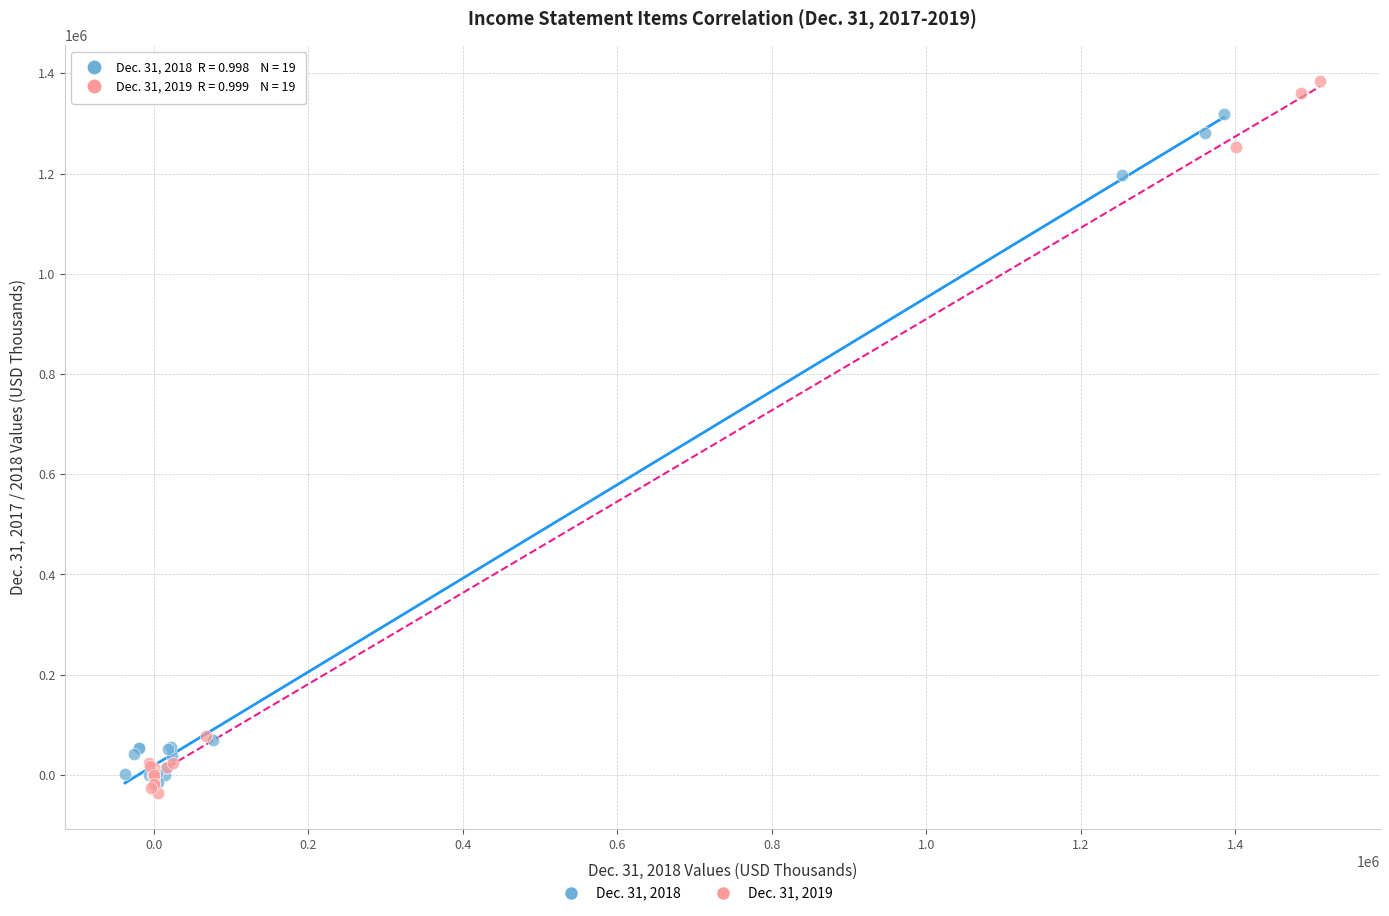

Which series has the widest spread of Y values?

Dec. 31, 2019